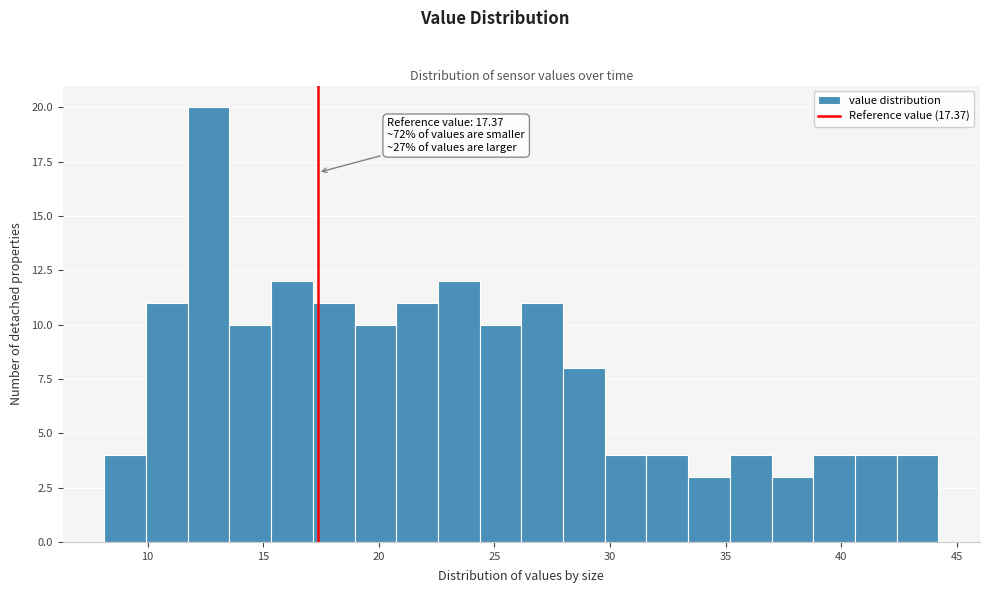

Around what value on the x-axis is the tallest bar? Give the approximate position of its centre, as read against the axis.

12.5